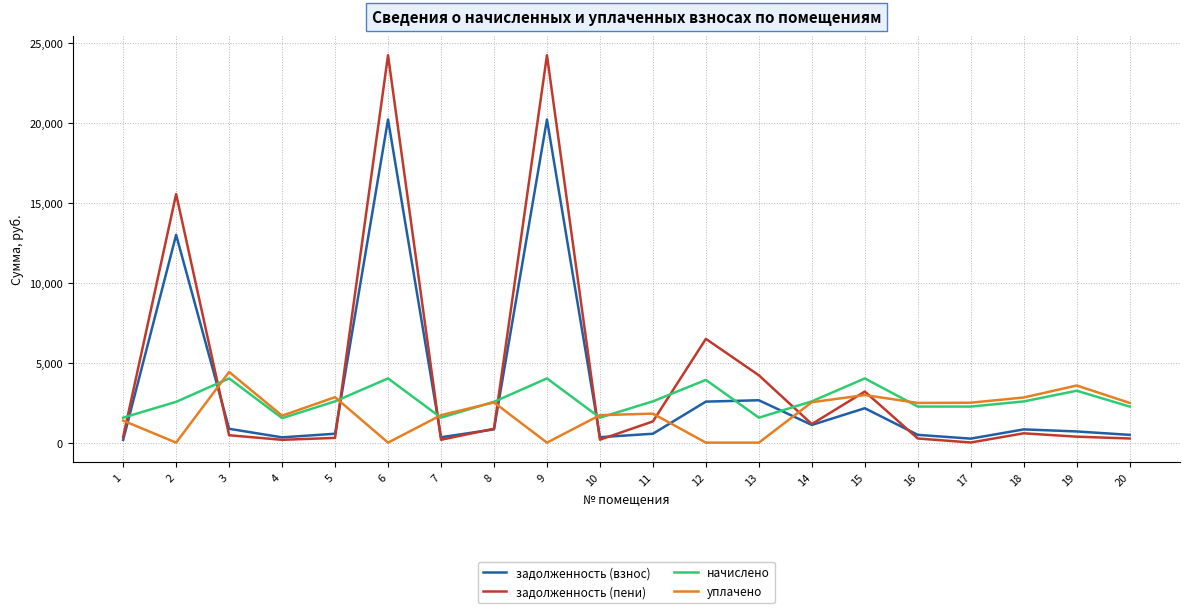

How many intersections are there between задолженность (взнос) and уплачено?

8